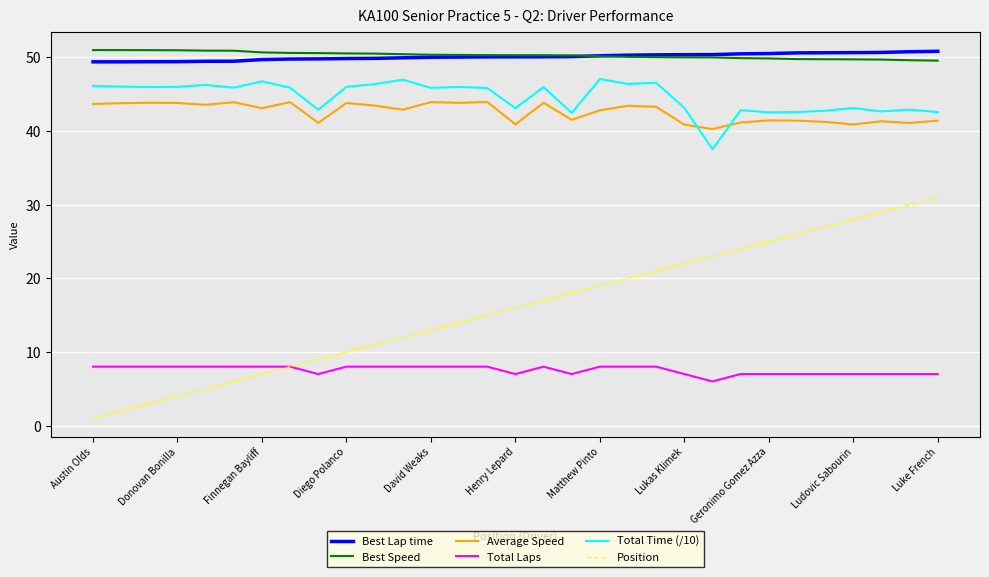

True or false: Best Lap time and Position intersect in this chart.

False